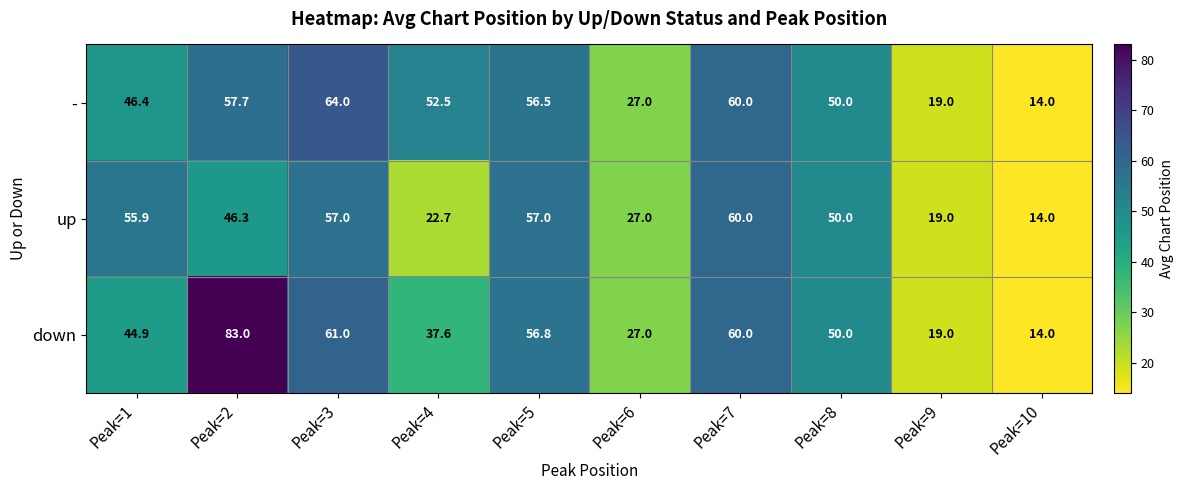

Reading left to right, list all the values displayed in this chart.

-: 46.4	57.7	64.0	52.5	56.5	27.0	60.0	50.0	19.0	14.0
up: 55.9	46.3	57.0	22.7	57.0	27.0	60.0	50.0	19.0	14.0
down: 44.9	83.0	61.0	37.6	56.8	27.0	60.0	50.0	19.0	14.0